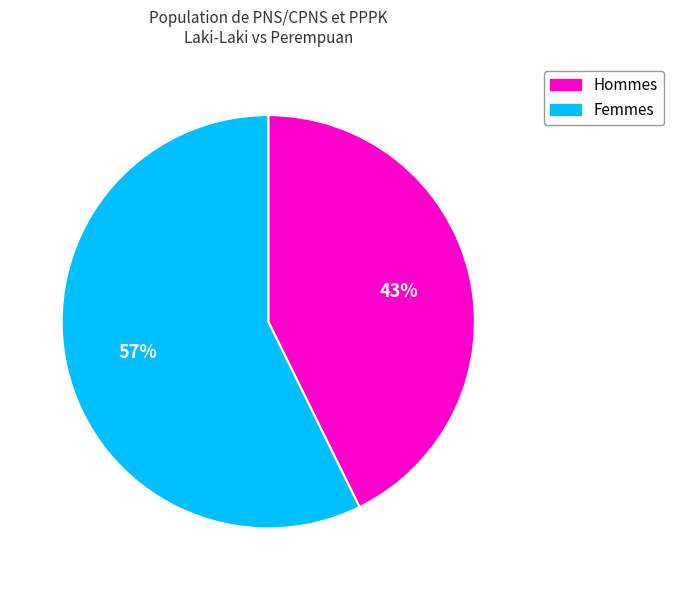

To the nearest percent, what is the average slice percentage?

50%